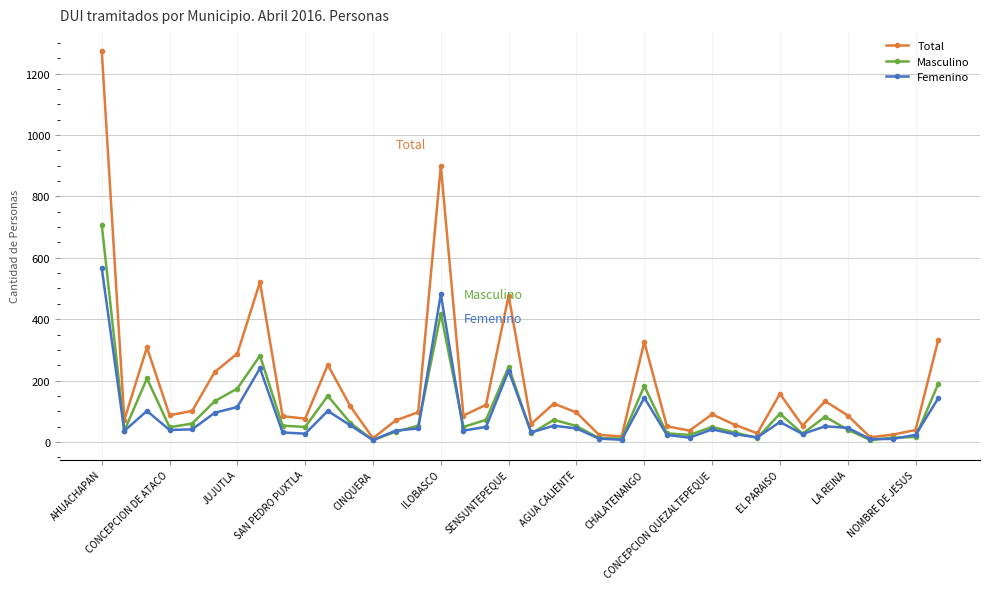

Which series has the largest total across all categories?

Total